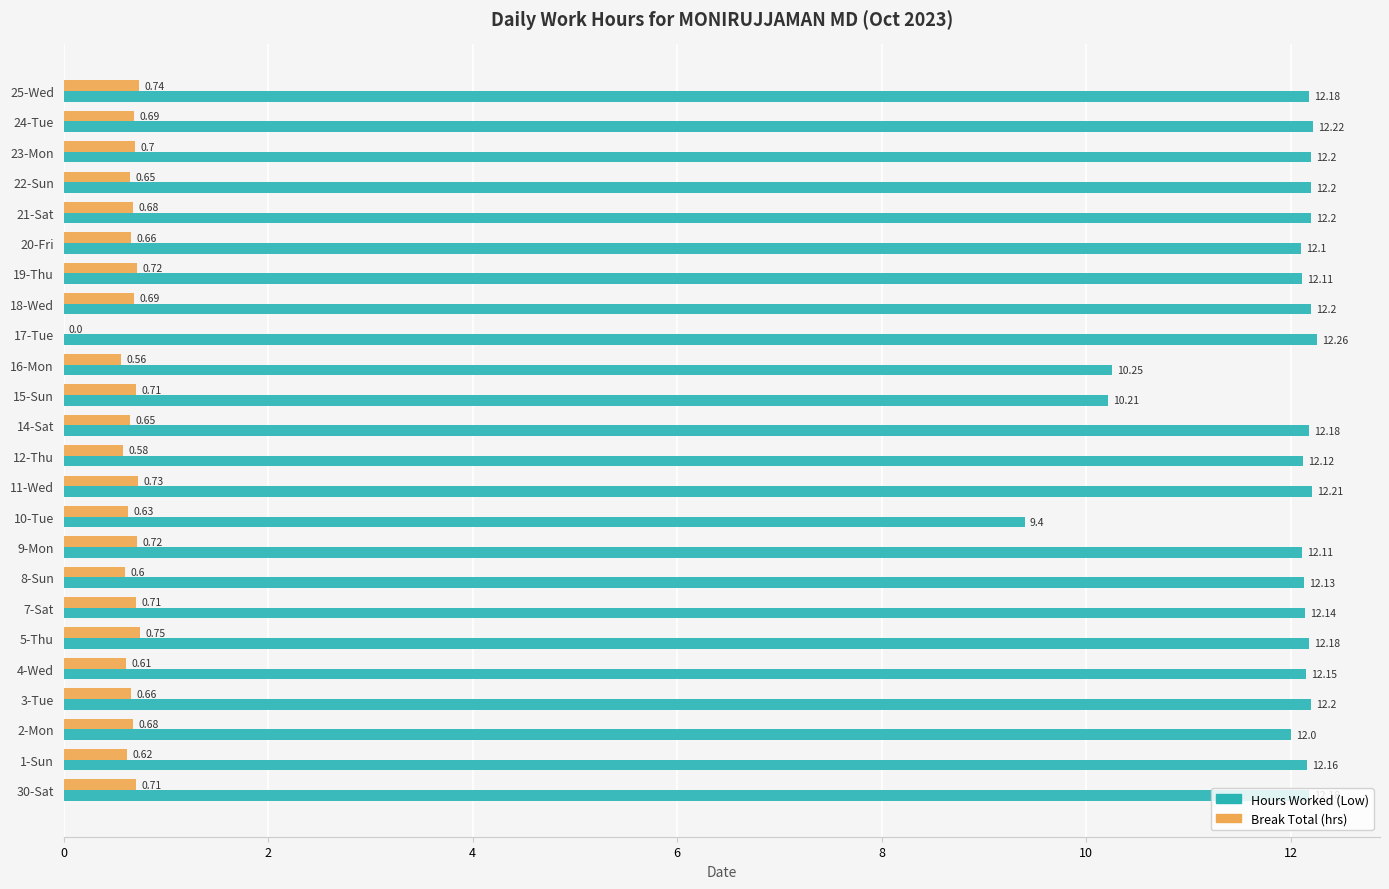

Which series changed the most between 1-Sun and 16-Mon?

Hours Worked (Low)